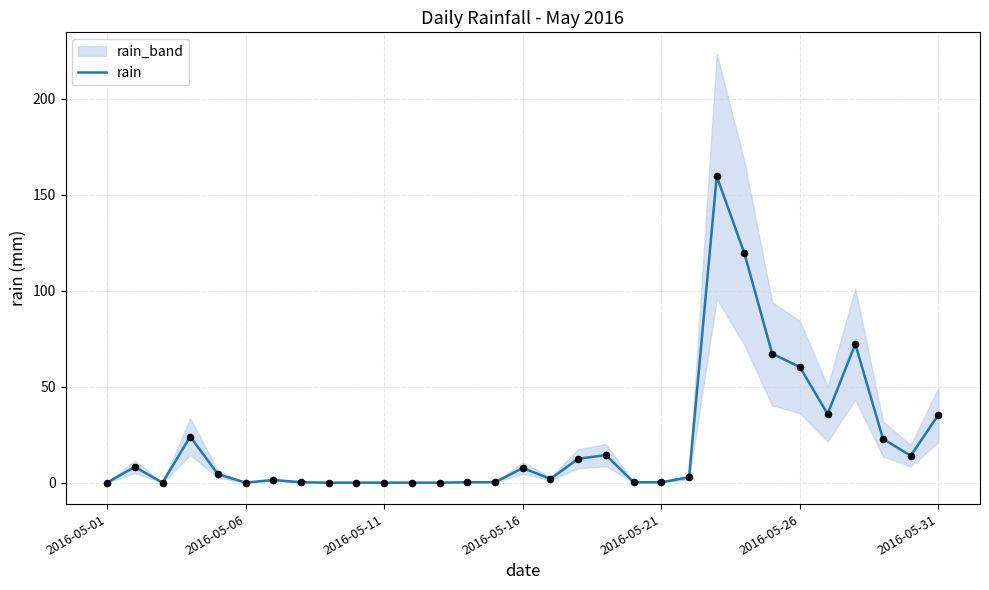

Is it true that rain equals 79.7 at 2016-05-06?

False